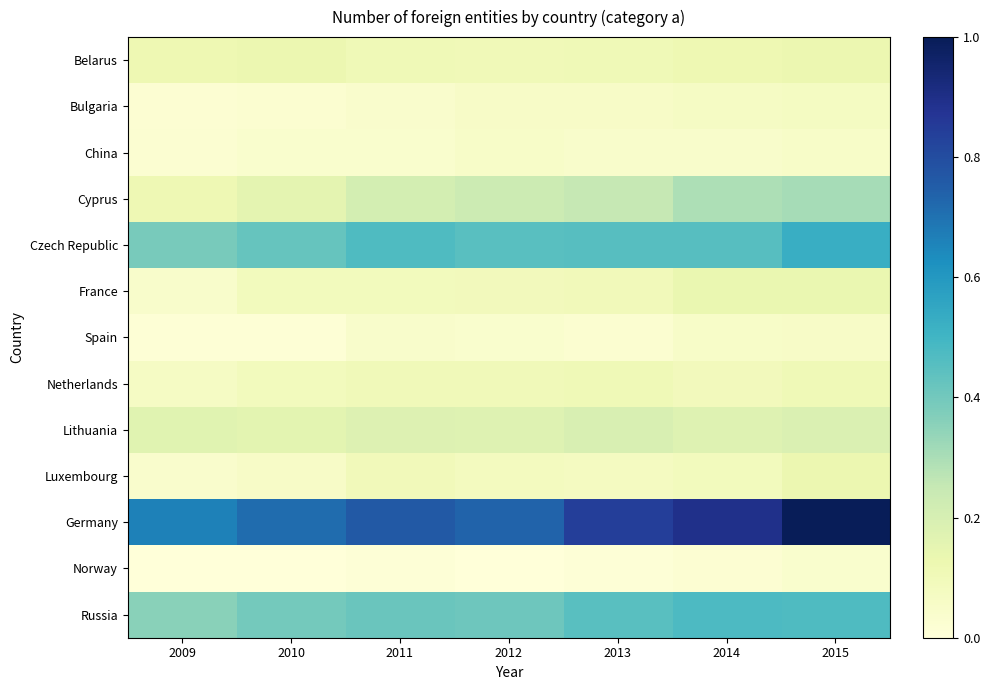

Which category has the lowest value across all series?

2012